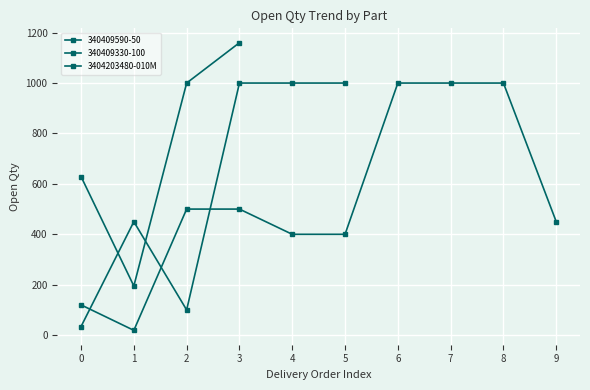

Is this an area chart (filled region under the line)?

No